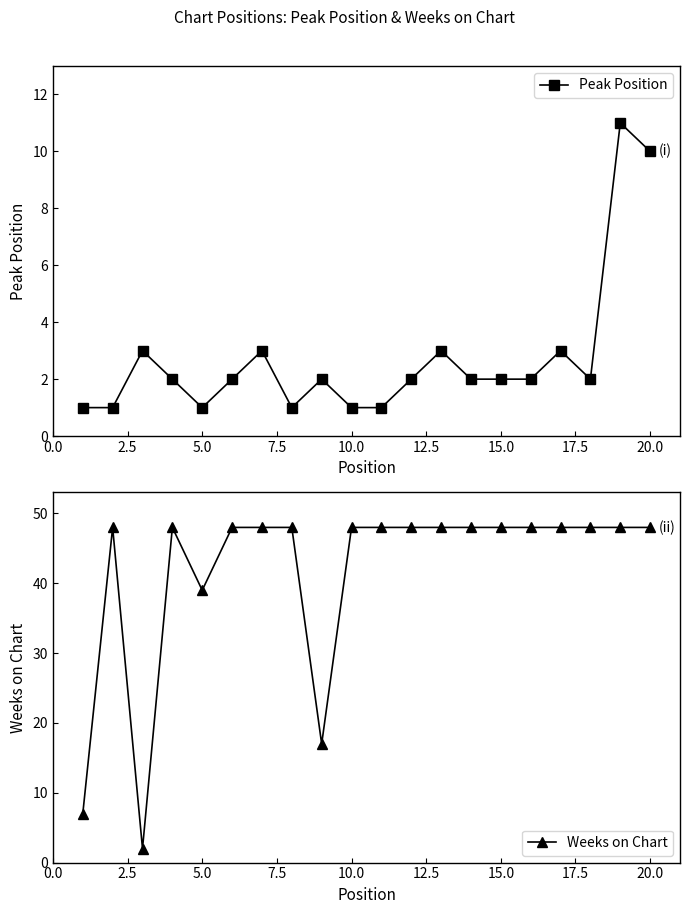

True or false: Peak Position has a value of 0 at 10.0.

False